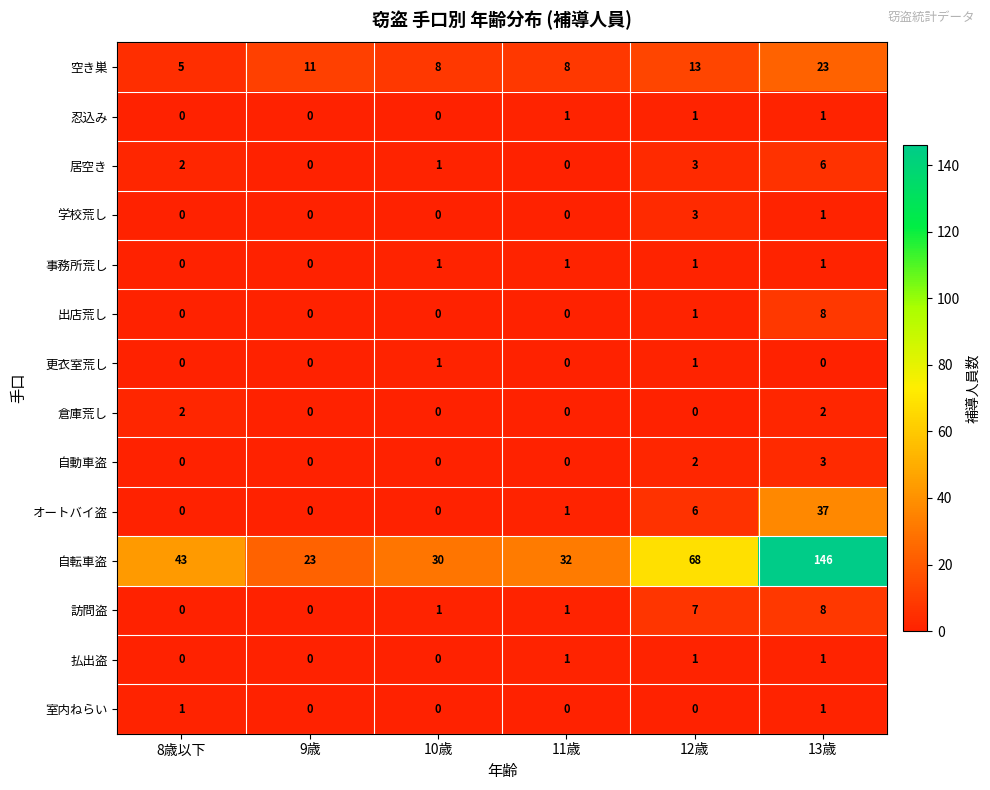

What is the approximate value of オートバイ盗 at 13歳?

37